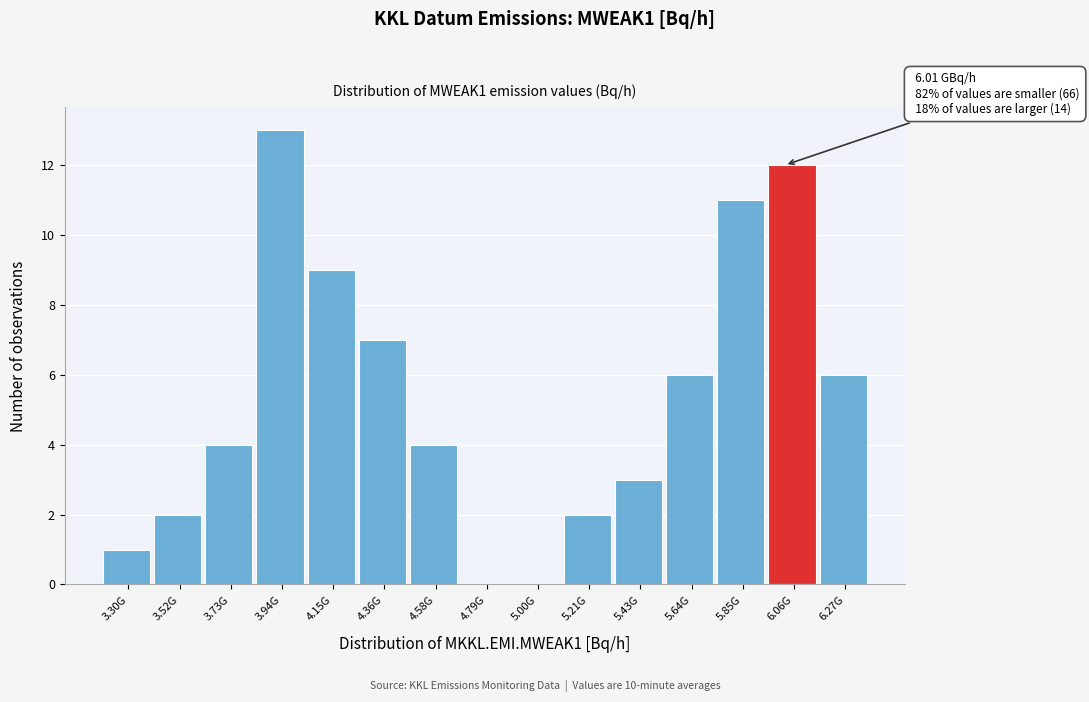

Reading right to left, transcribe all the data shown in this chart.

6.27G=6	6.06G=12	5.85G=11	5.64G=6	5.43G=3	5.21G=2	5.00G=0	4.79G=0	4.58G=4	4.36G=7	4.15G=9	3.94G=13	3.73G=4	3.52G=2	3.30G=1